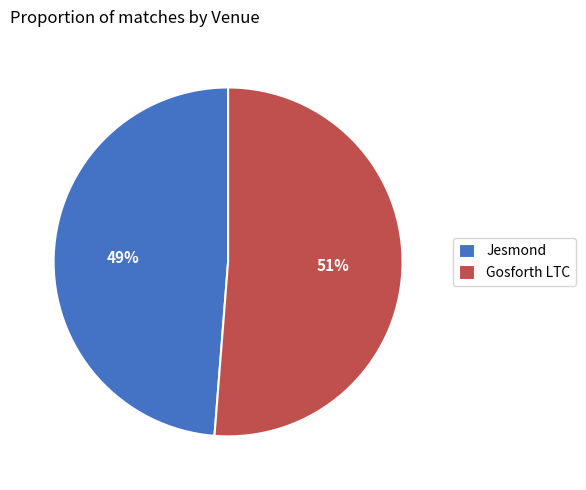

To the nearest percent, what is the difference between the largest and smallest slice percentages?

2%